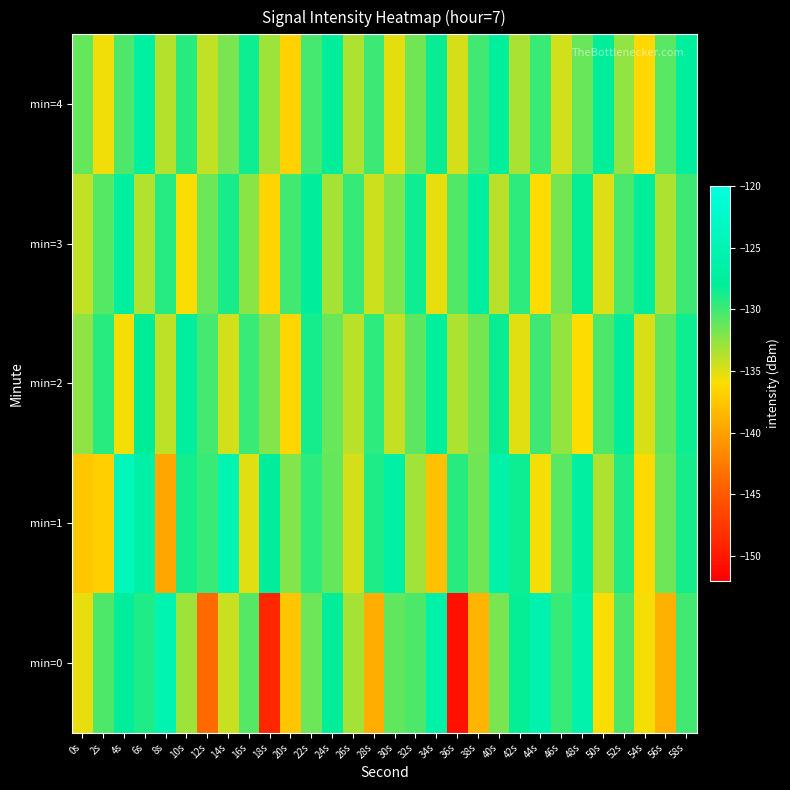

Which series has the largest range (max minus min)?

min=0